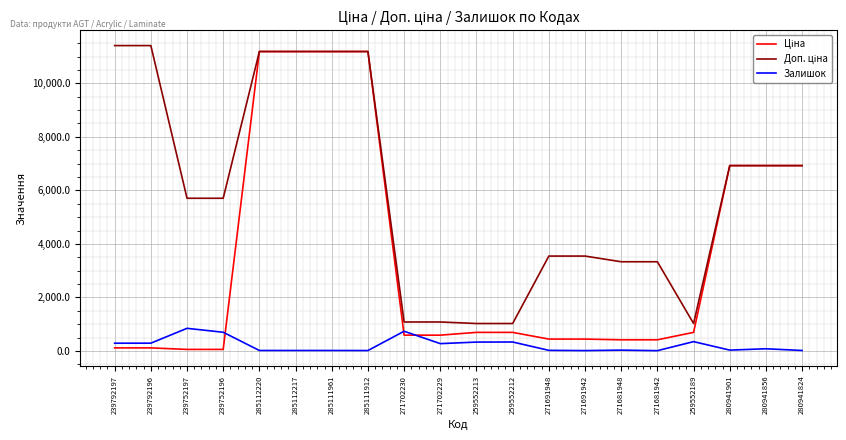

True or false: Залишок has a value of 81.0 at 280941856.

True